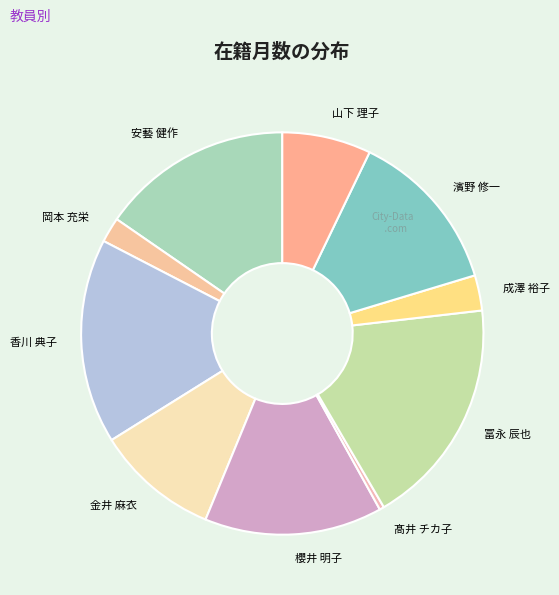

How many segments does this pie chart have?

10